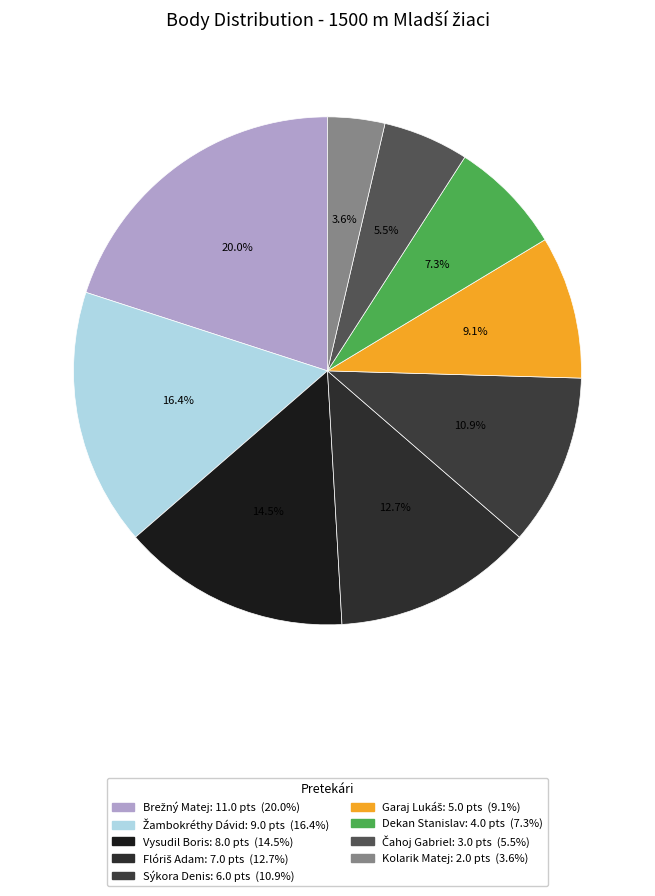

Rank the categories by value from lowest to highest.

Kolarik Matej, Čahoj Gabriel, Dekan Stanislav, Garaj Lukáš, Sýkora Denis, Flóriš Adam, Vysudil Boris, Žambokréthy Dávid, Brežný Matej